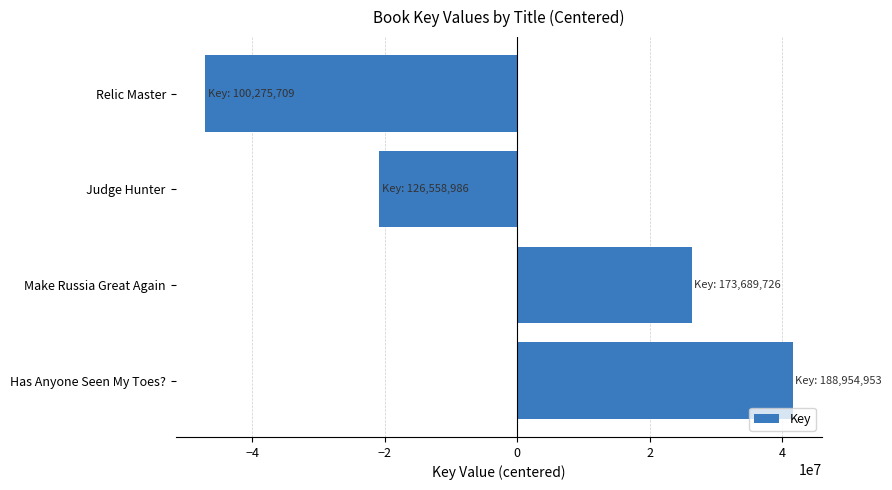

Between Has Anyone Seen My Toes? and Make Russia Great Again, which is larger?

Has Anyone Seen My Toes?